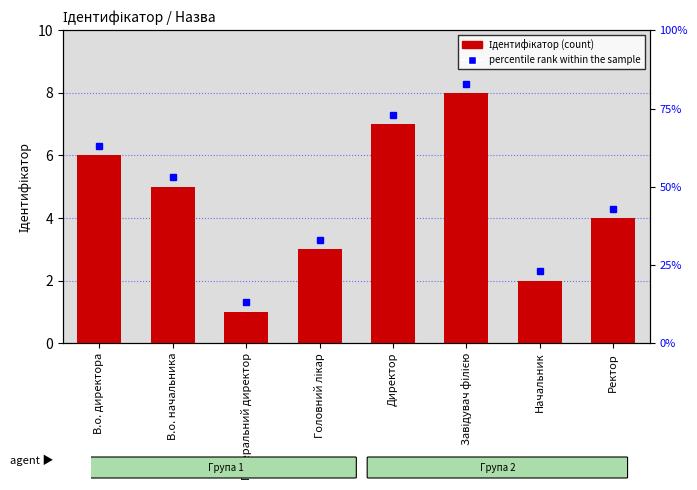

What is the approximate value at Начальник?

2